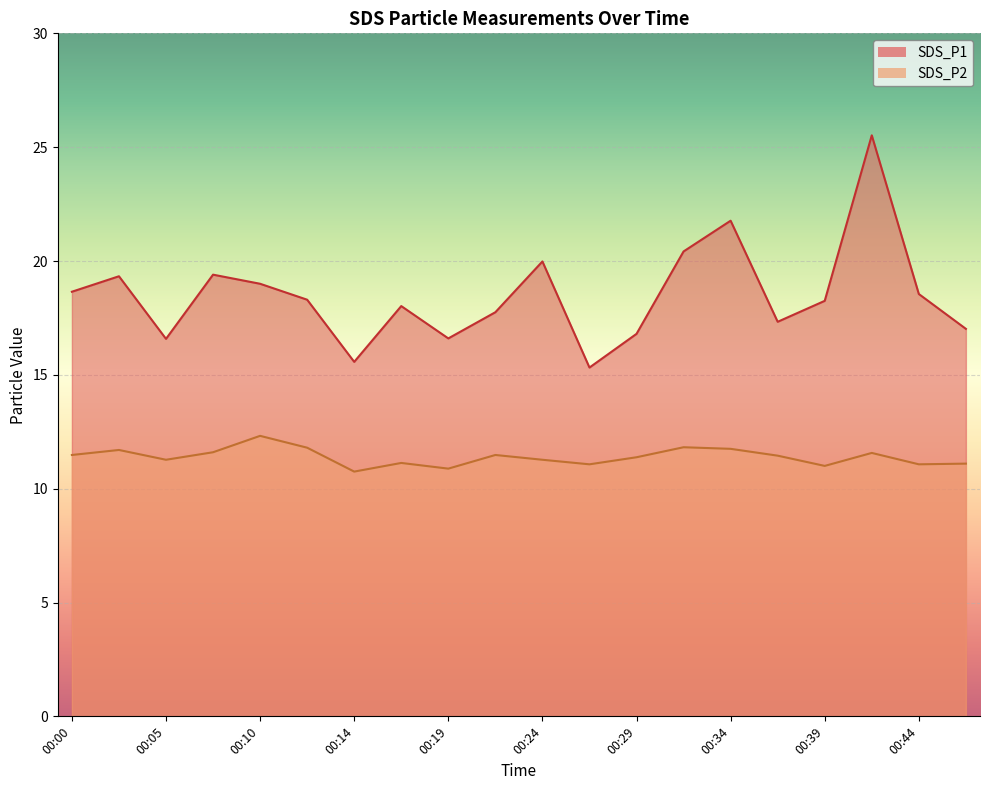

What is the value of the SDS_P2 point at the 7th from the left?

10.8